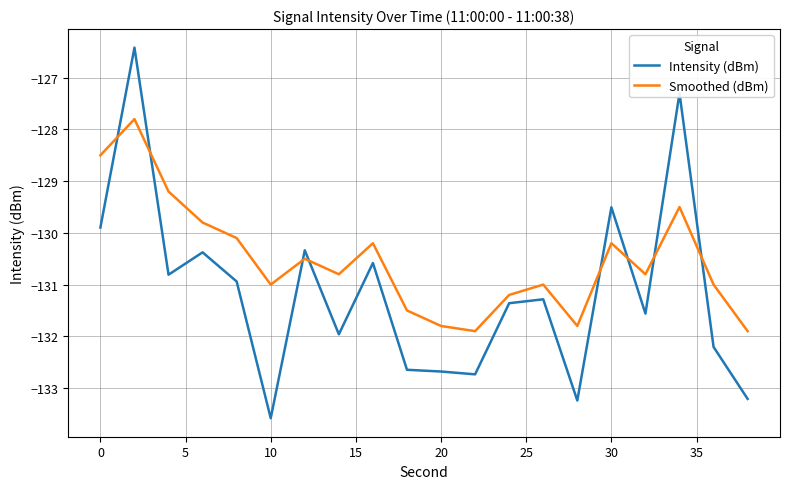

Which series has the widest spread of values?

Intensity (dBm)